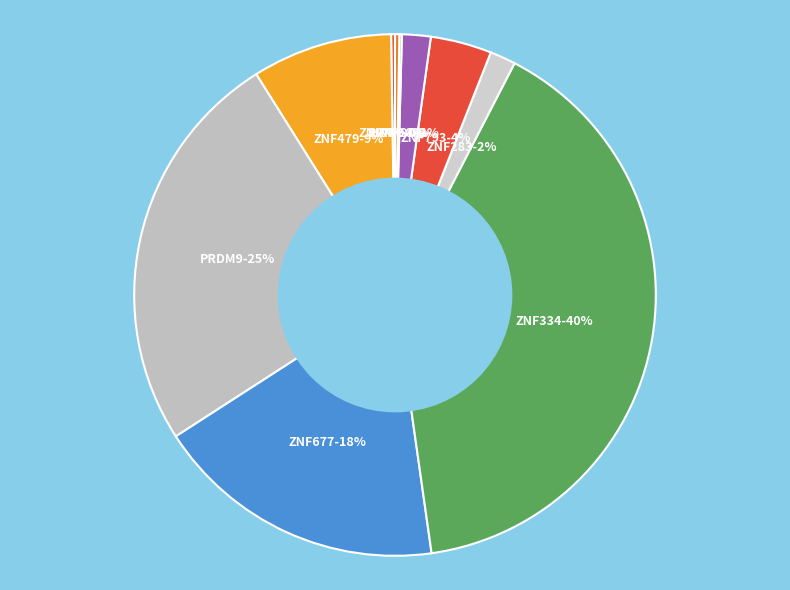

What is the largest slice in the pie chart?

ZNF334